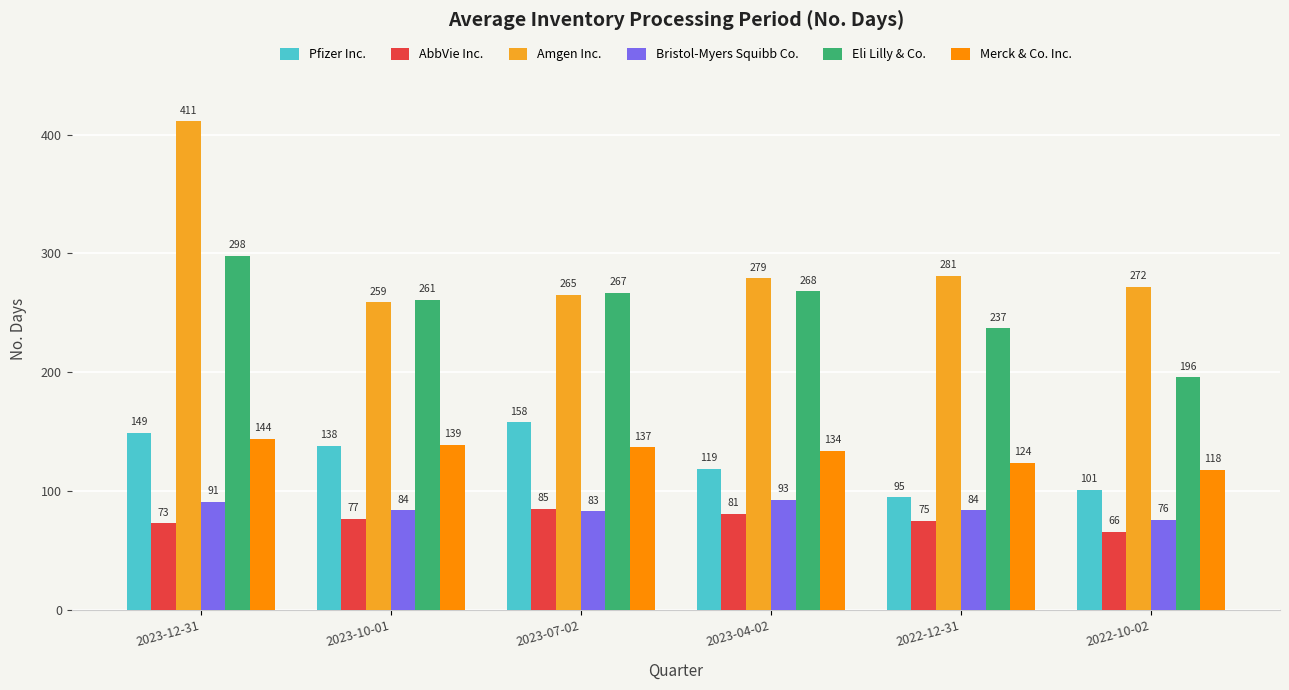

How many groups of bars are there?

6